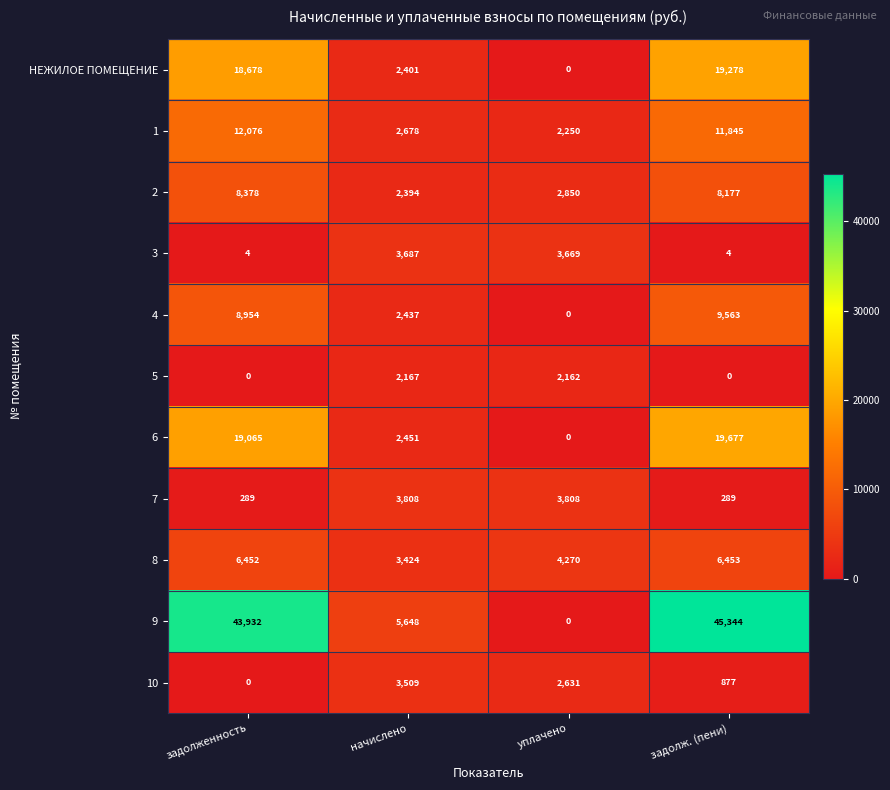

At which label does 9 reach its minimum?

уплачено